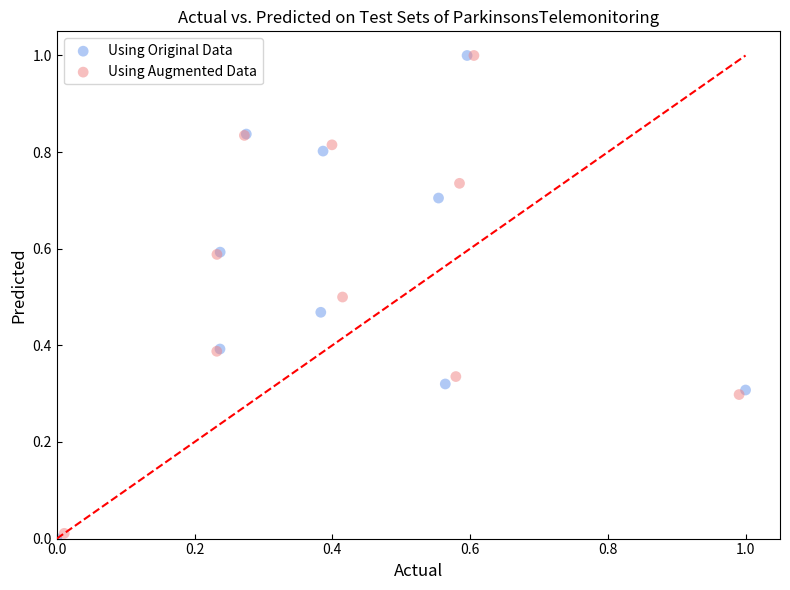

Which series has the largest Y range (max minus min)?

Using Original Data